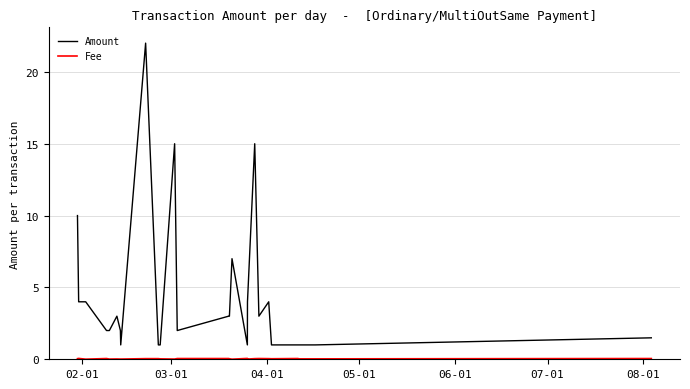

What is the greatest value displayed?

22.0